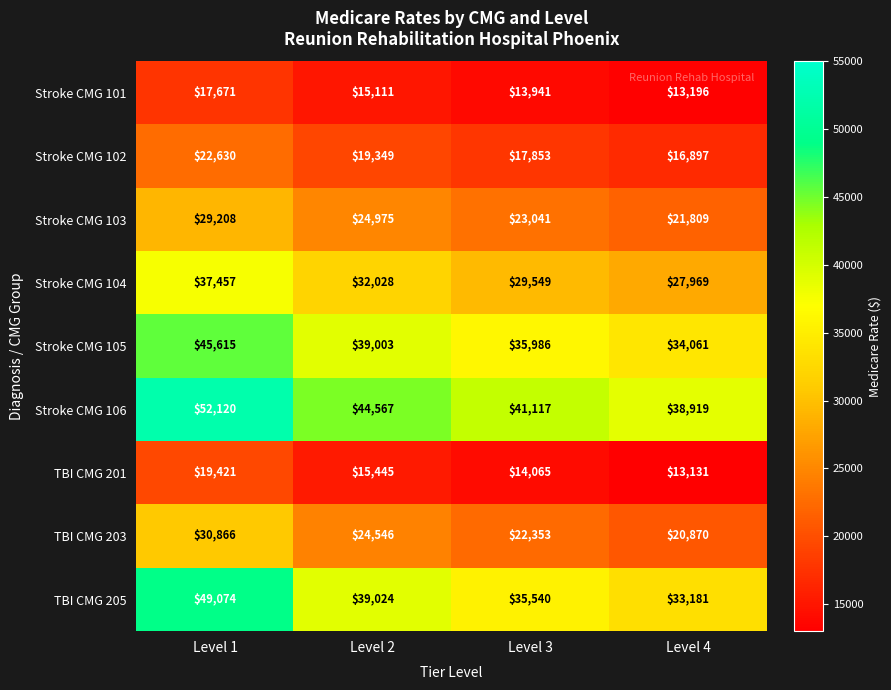

What is the total value across all series at Level 1?

304062